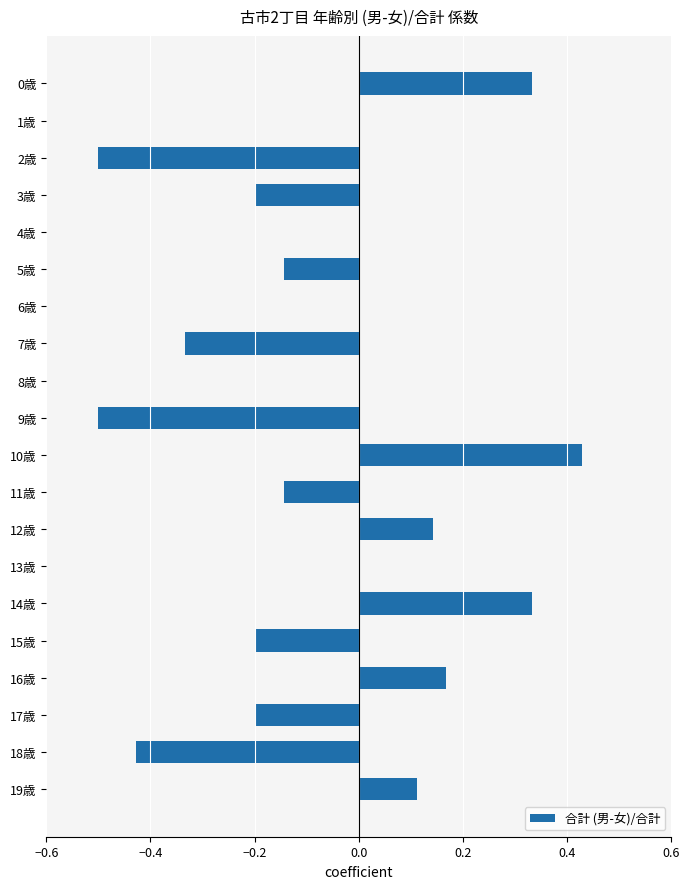

What is the approximate value at 9歳?

-0.5